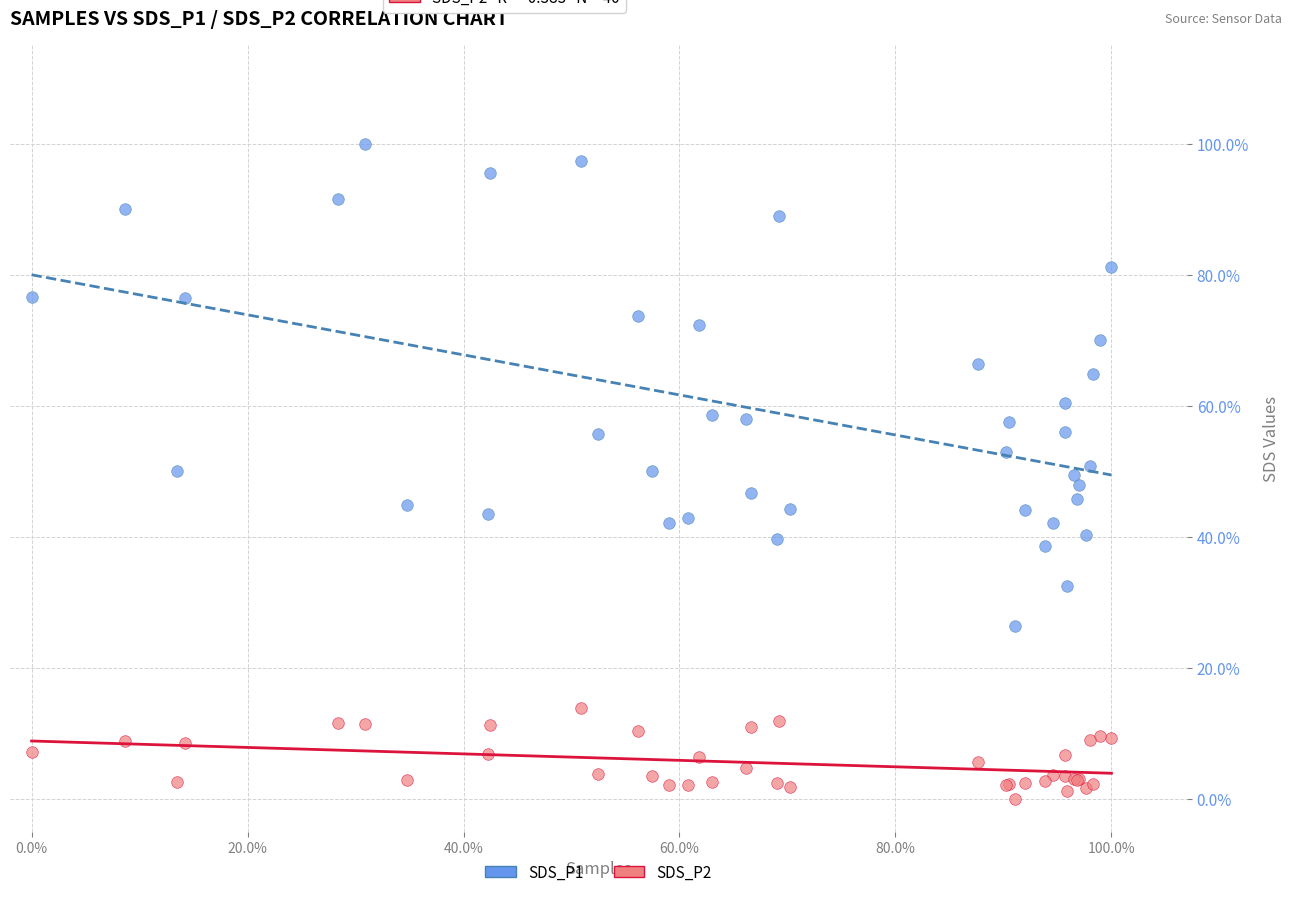

What are all the series names shown in the legend?

SDS_P1, SDS_P2